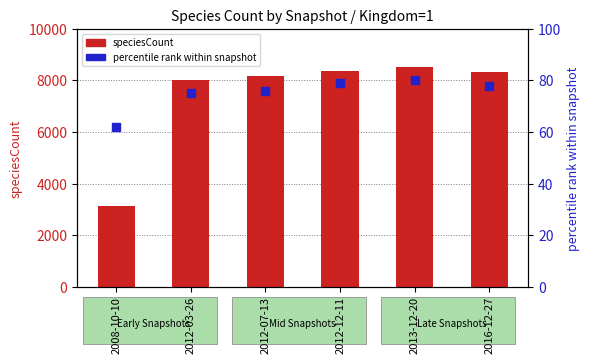

Which series has the largest total across all categories?

speciesCount